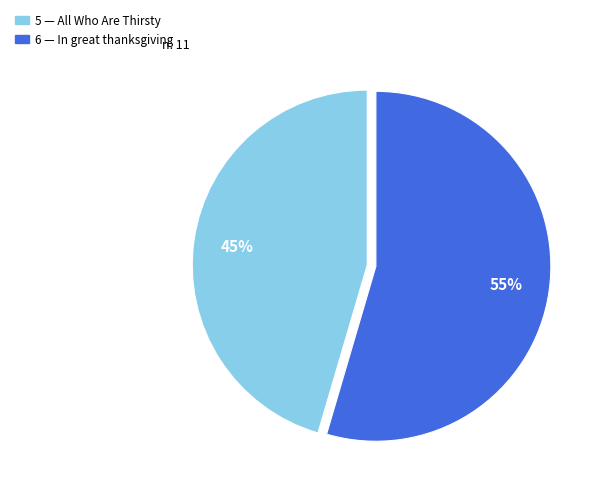

To the nearest percent, what is the average slice percentage?

50%